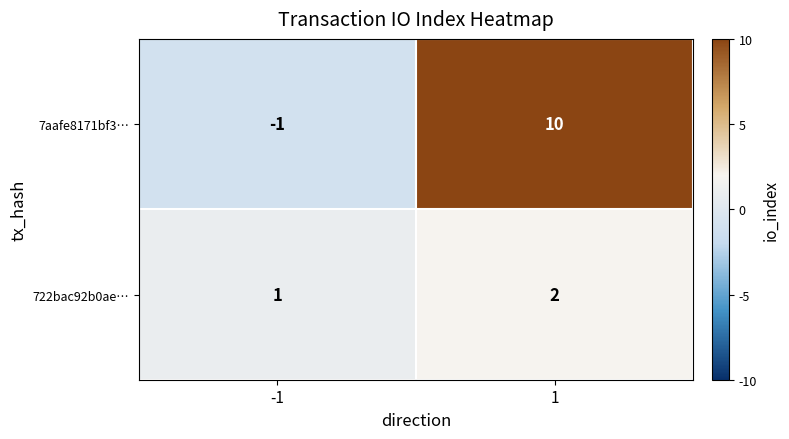

What is the greatest value displayed?

10